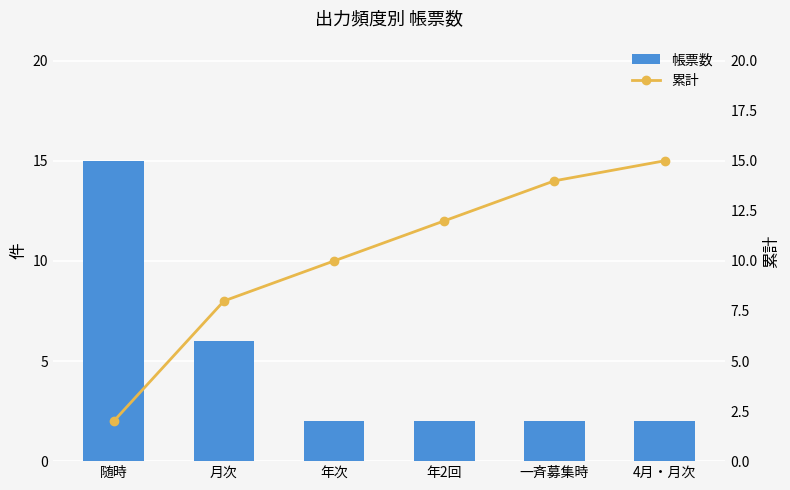

Is the value of 帳票数 at 随時 greater than the value of 累計 at 随時?

Yes